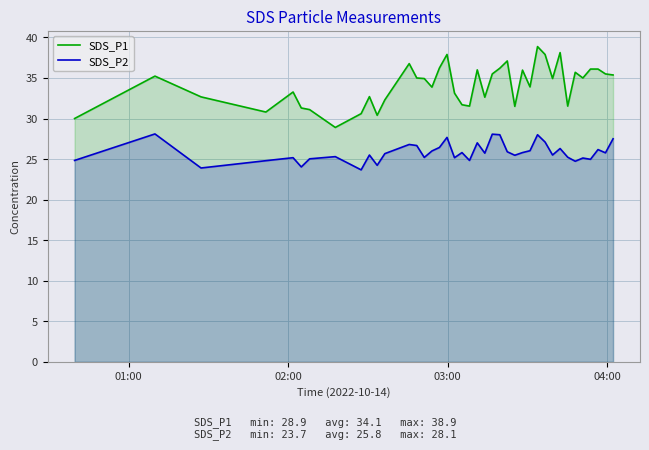

What are all the series names shown in the legend?

SDS_P1, SDS_P2